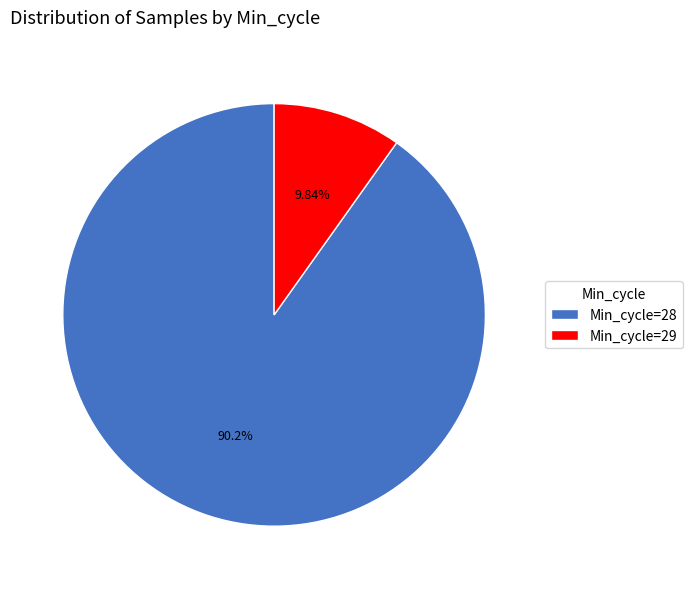

Is the sum of Min_cycle=29 and Min_cycle=28 greater than half?

Yes